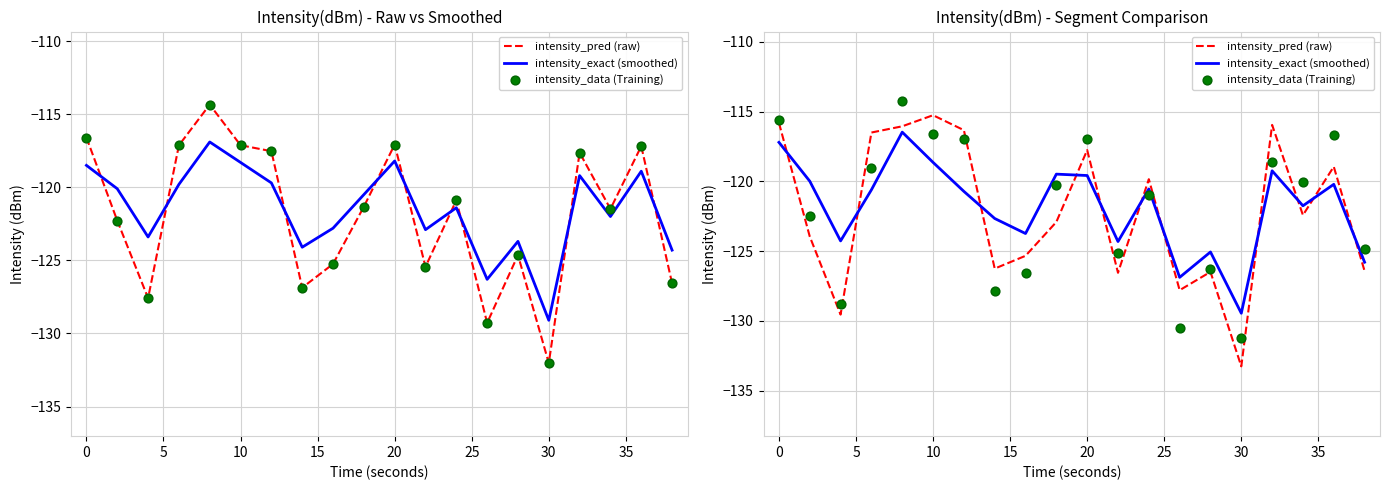

Which series has the widest spread of Y values?

intensity_pred (raw)